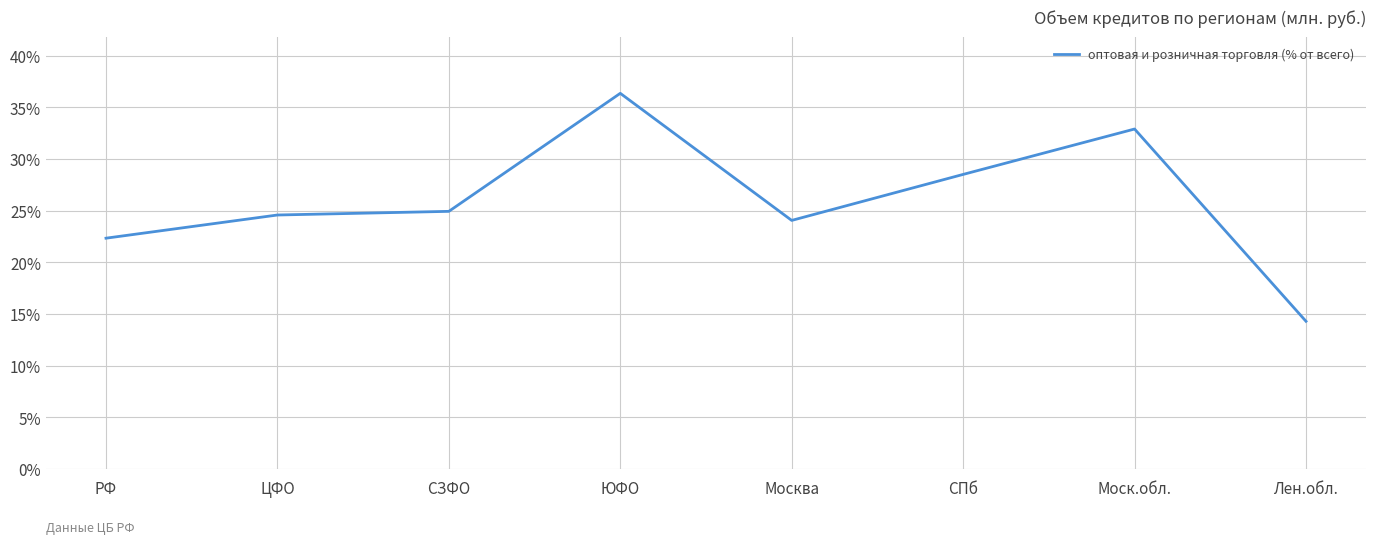

What is the change in value from Москва to СПб?

+4.4